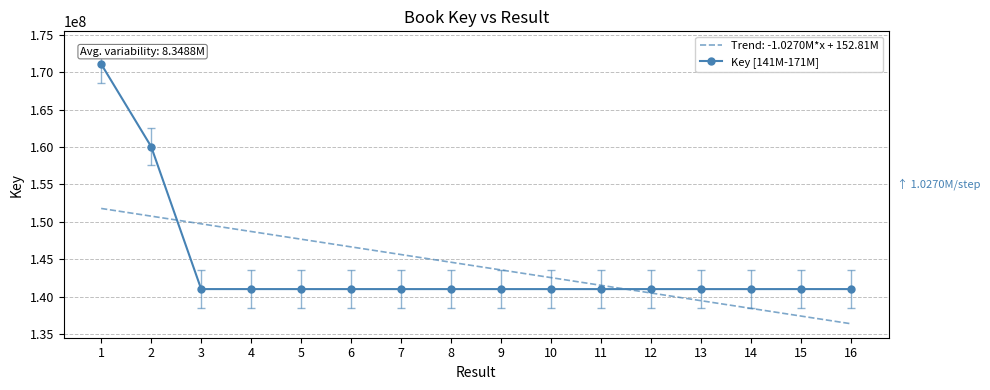

The value of Key [141M-171M] at 2 is 249878099.0. True or false?

False